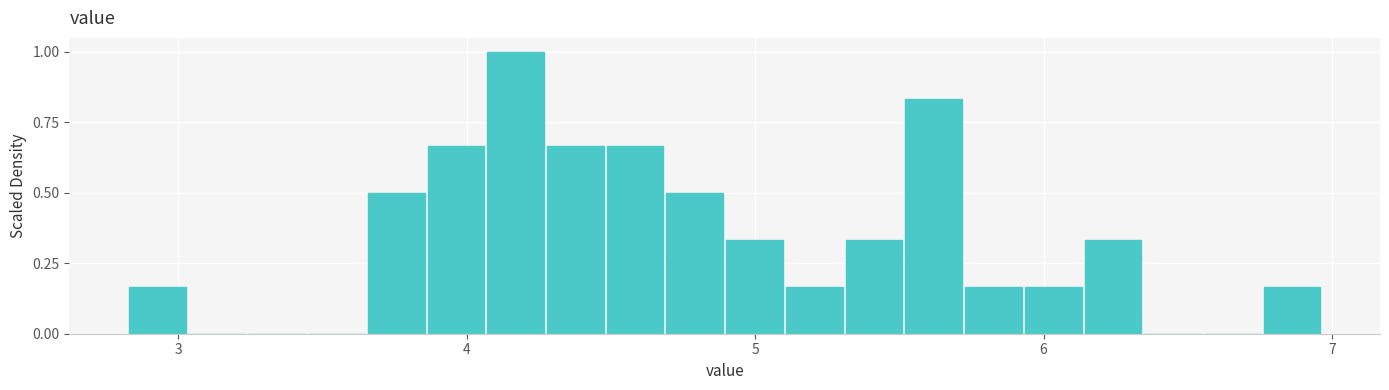

Around what value on the x-axis is the tallest bar? Give the approximate position of its centre, as read against the axis.

4.2